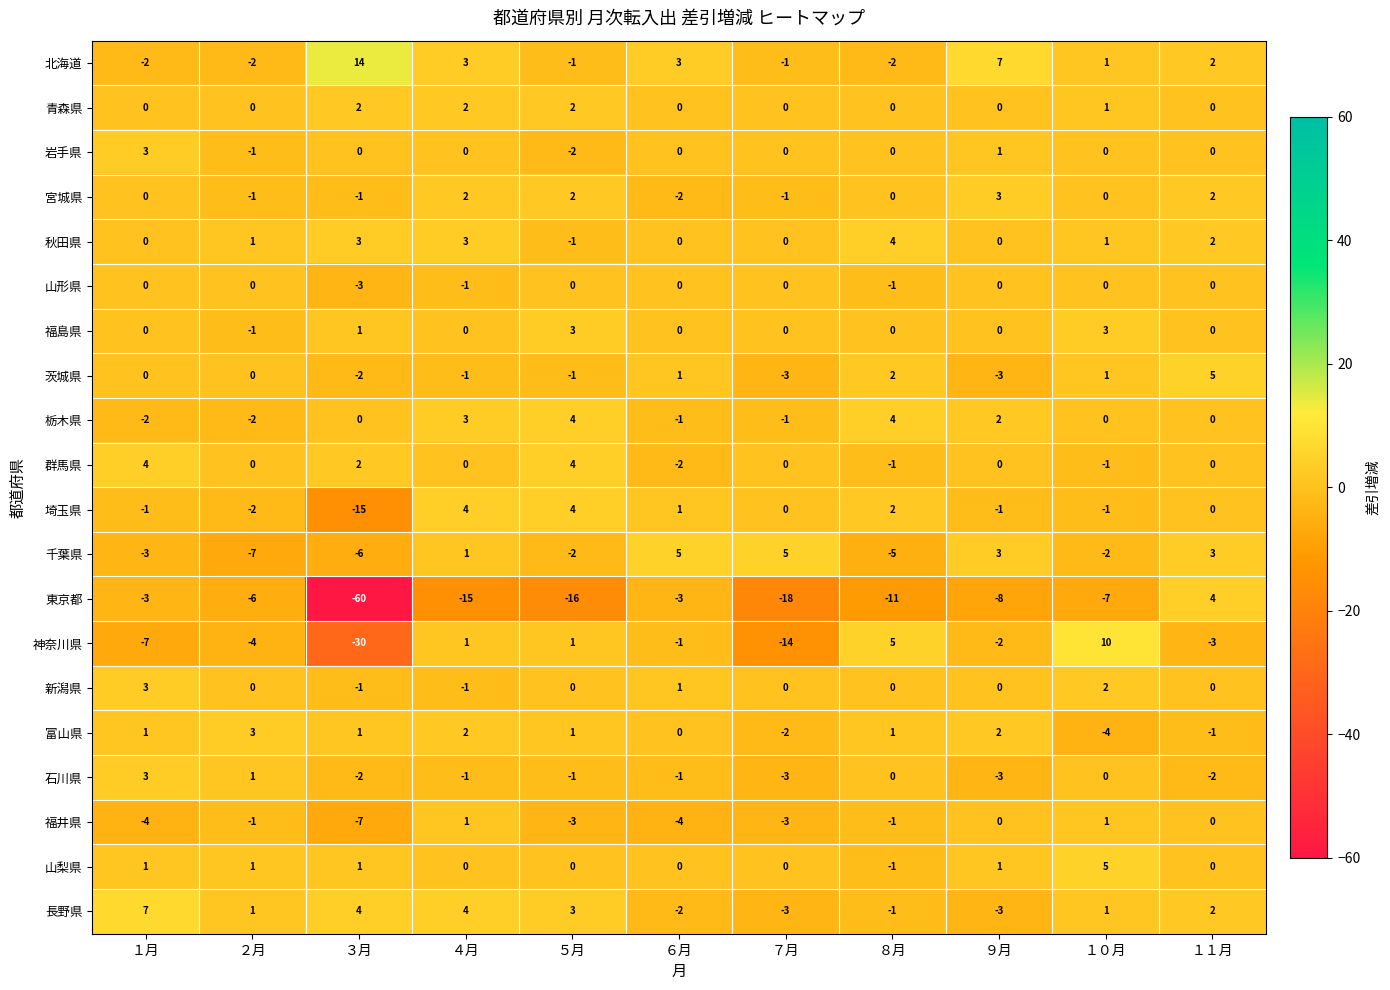

Which series has the largest total across all categories?

北海道